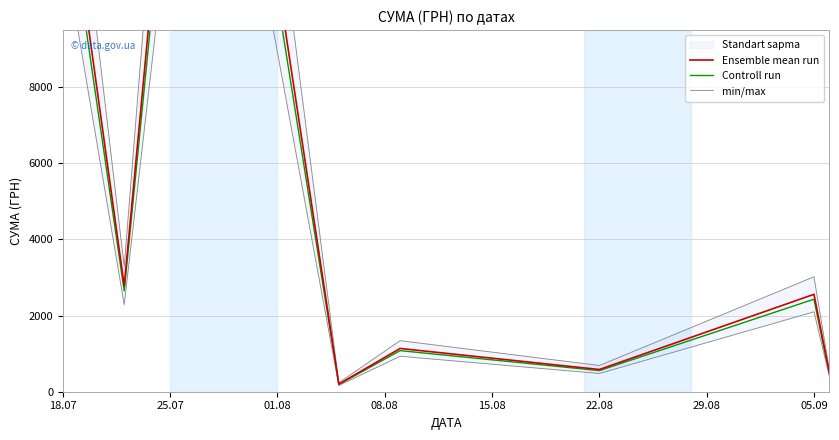

True or false: Controll run and Ensemble mean run intersect in this chart.

False